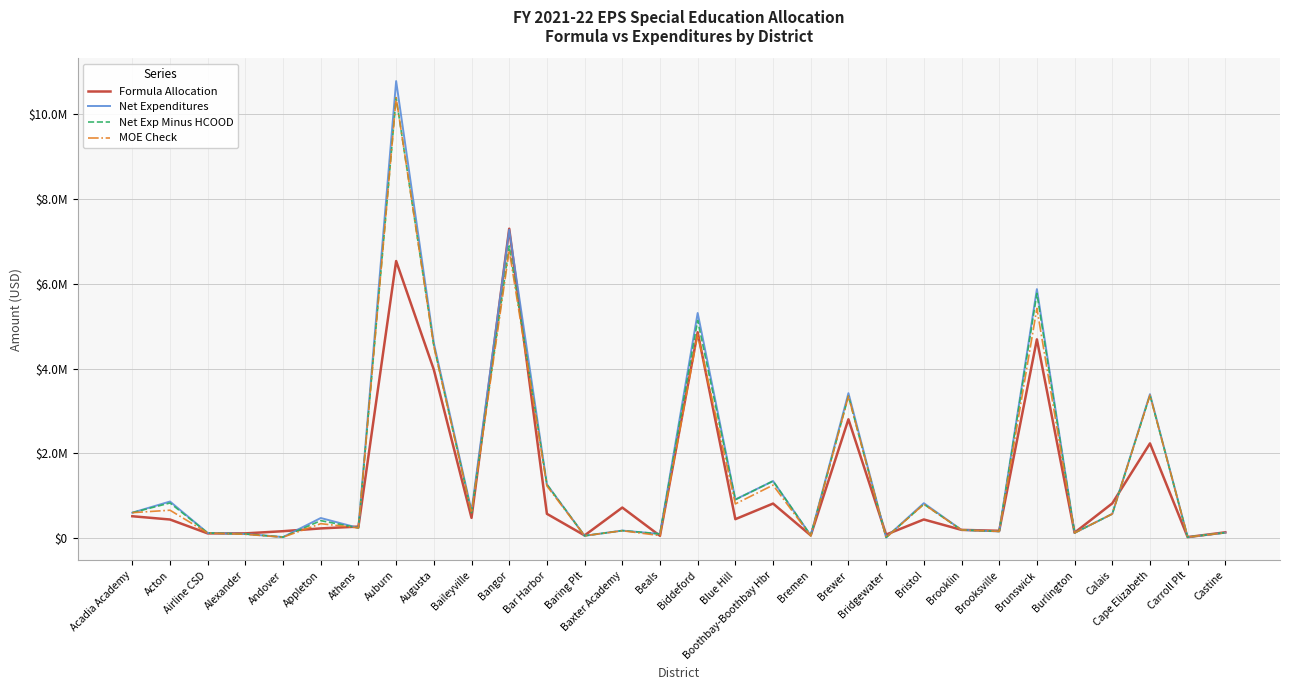

What are all the series names shown in the legend?

Formula Allocation, Net Expenditures, Net Exp Minus HCOOD, MOE Check